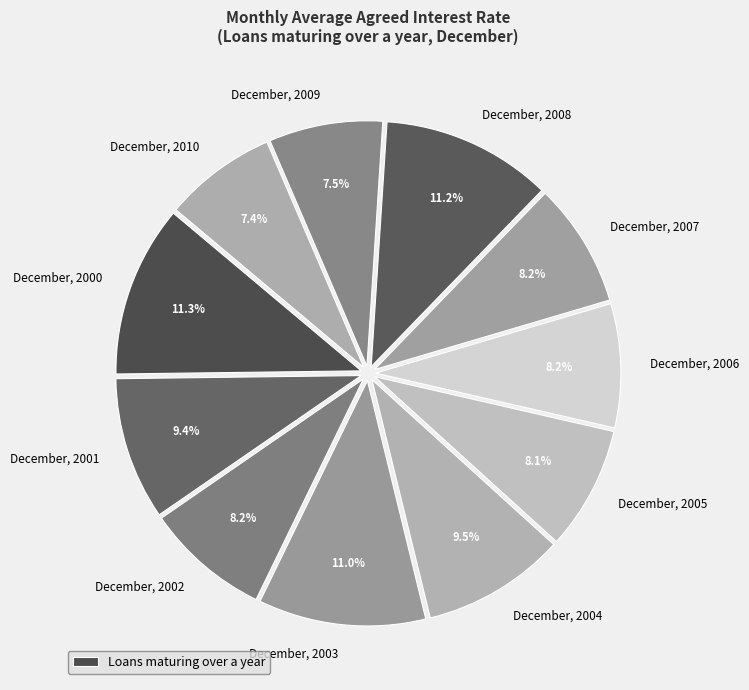

How many slices are in this pie chart?

11